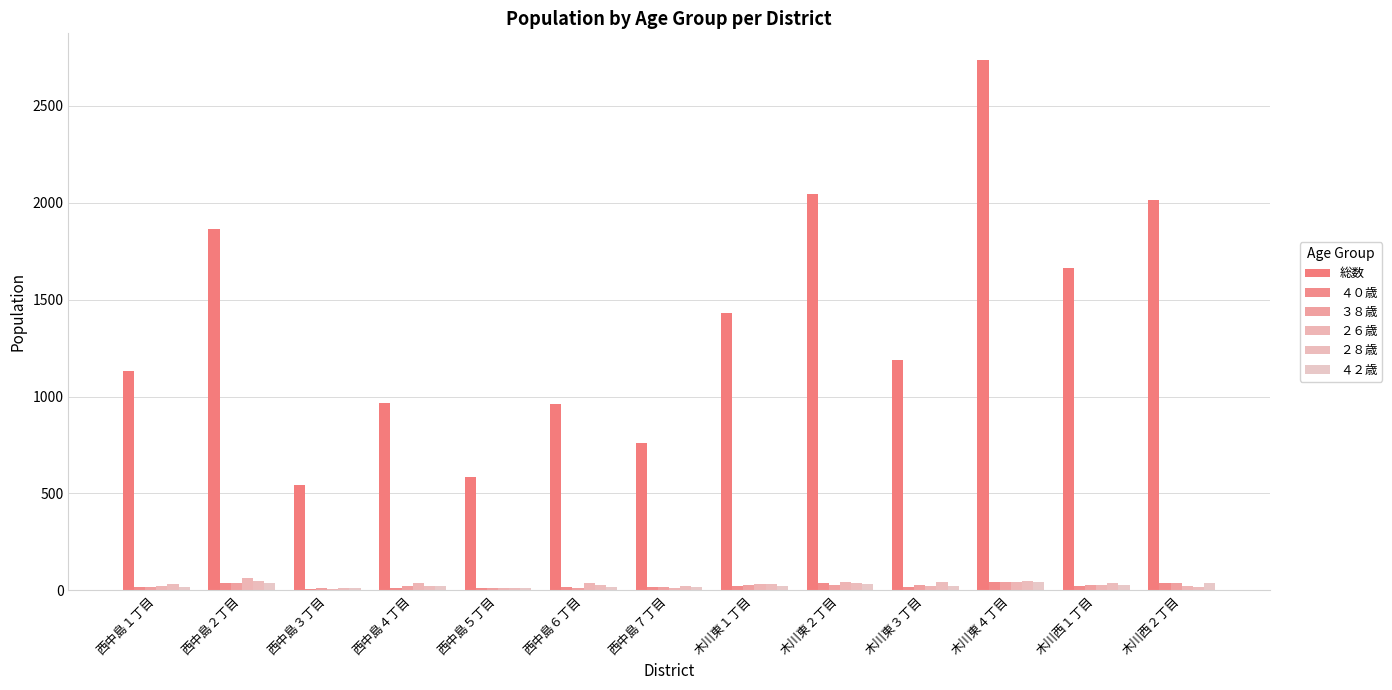

Reading right to left, extract all data points from this chart.

総数: 2013	1661	2737	1188	2043	1430	762	960	587	967	542	1862	1132
４０歳: 38	22	44	16	37	22	18	16	10	11	6	37	15
３８歳: 37	28	43	28	28	27	15	14	12	24	12	40	19
２６歳: 21	26	43	25	41	31	14	37	13	39	5	65	23
２８歳: 19	37	49	41	39	31	21	27	13	23	13	50	35
４２歳: 36	26	44	20	34	23	15	18	12	21	13	37	16